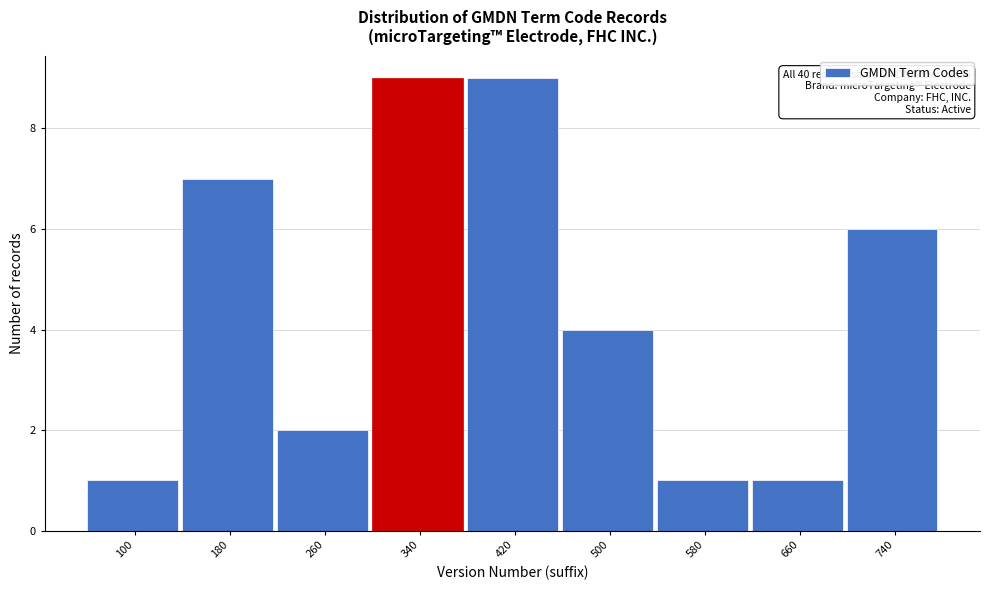

Reading left to right, list all the values displayed in this chart.

100=1	180=7	260=2	340=9	420=9	500=4	580=1	660=1	740=6